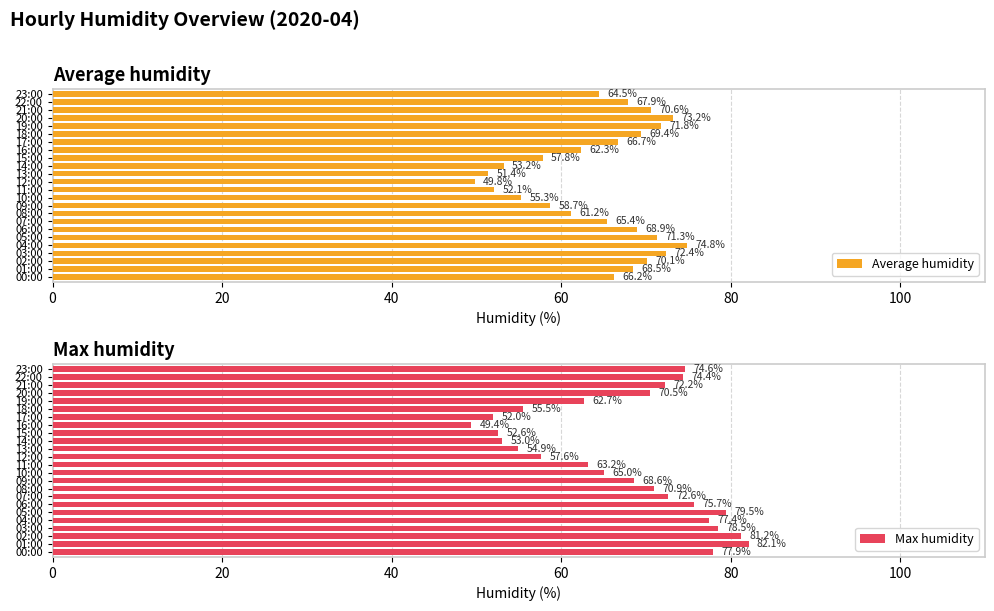

How many values in the Average humidity series exceed 66?

13